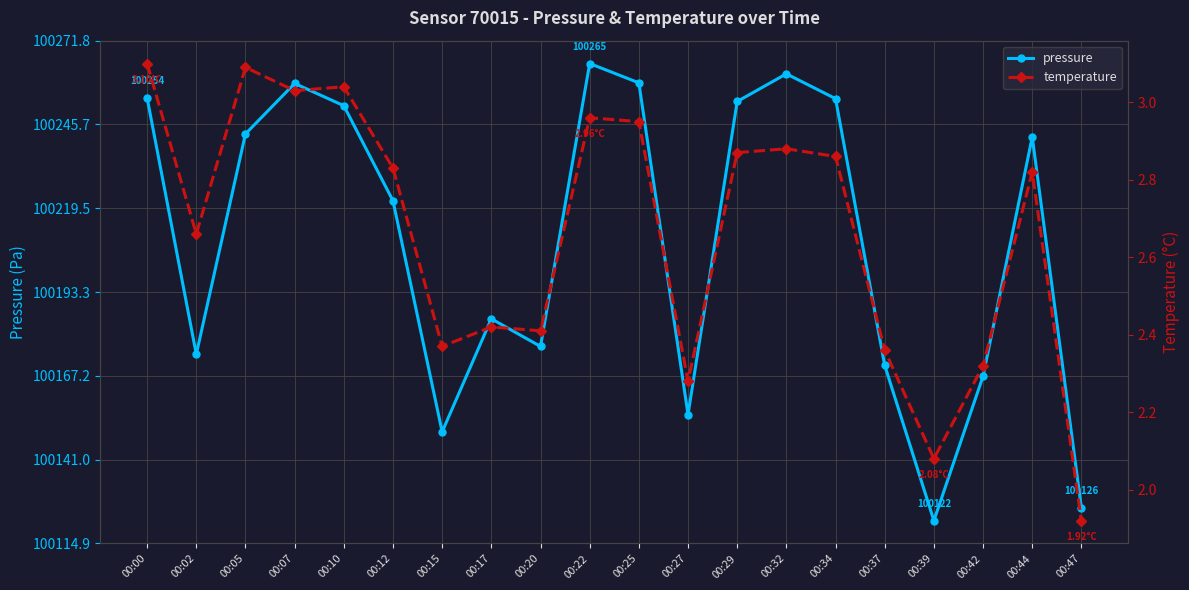

How many distinct data groups are displayed?

2